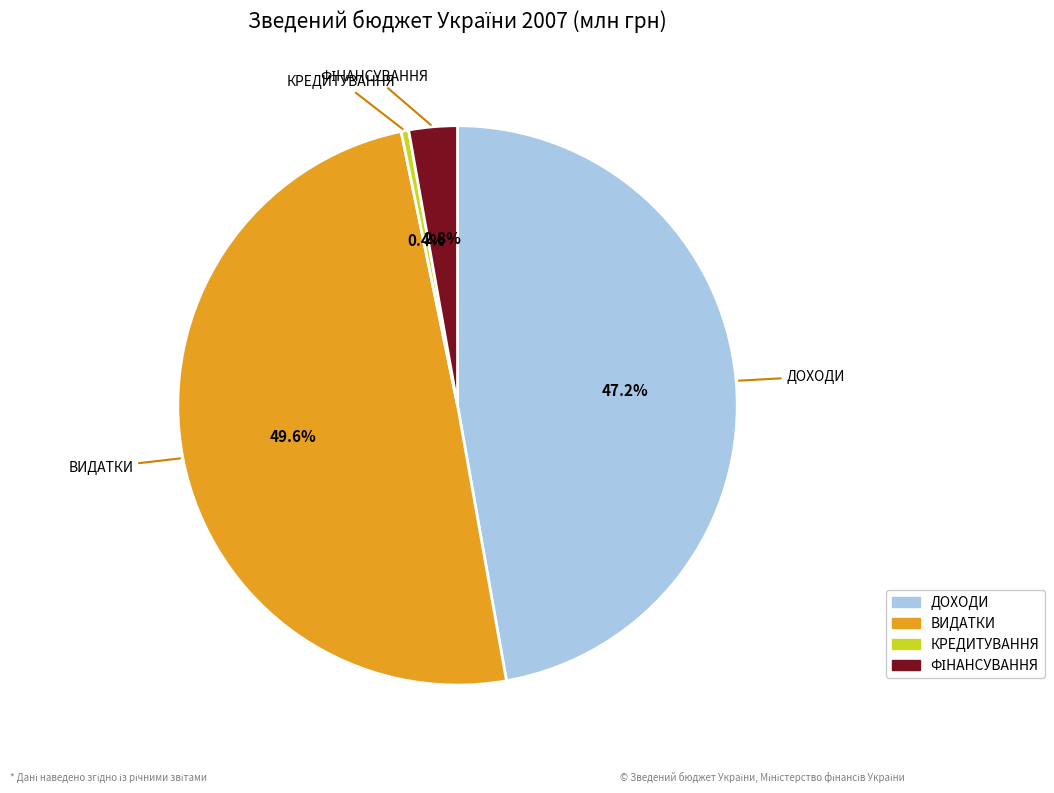

Is there a majority slice in this chart?

No